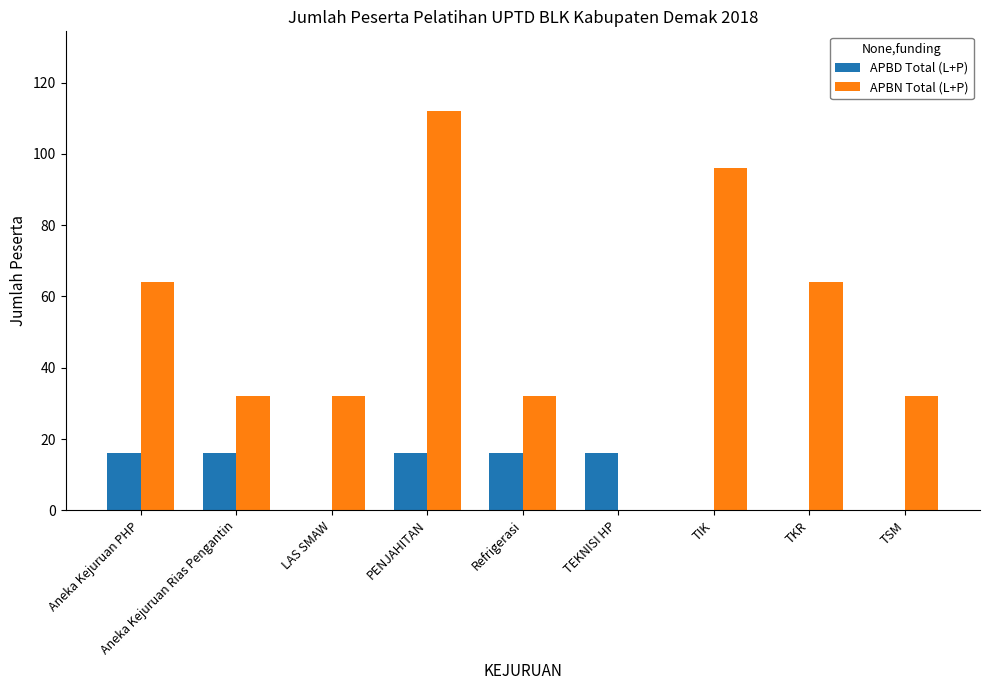

How many distinct data groups are displayed?

2